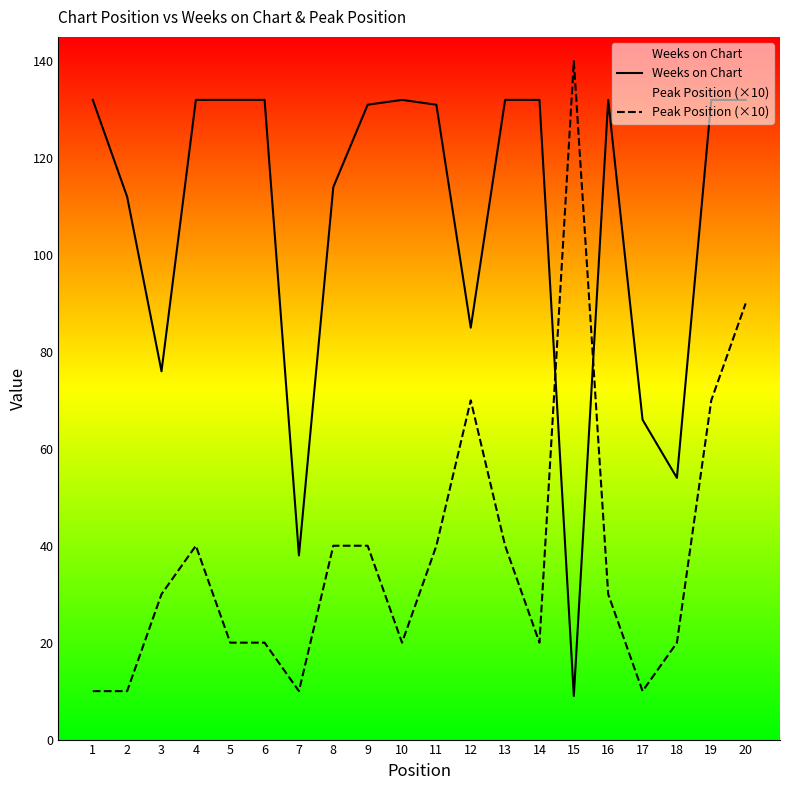

Which series ends up on top after the final intersection of Weeks on Chart and Peak Position (×10)?

Weeks on Chart